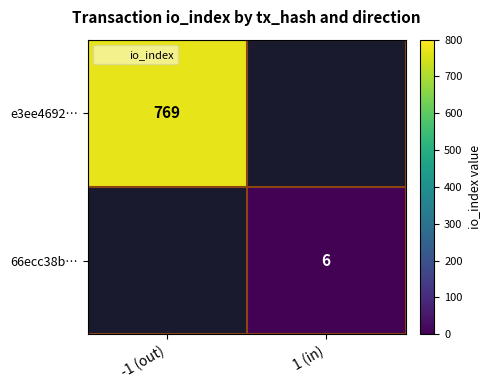

The value of e3ee4692… at -1 (out) is 769.0. True or false?

True